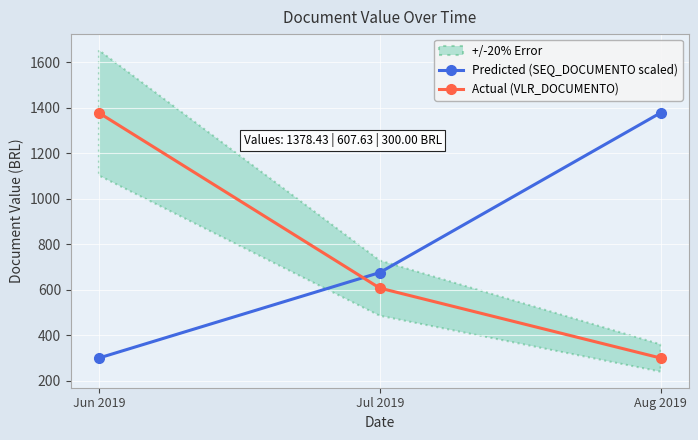

At Jul 2019, list the series in order from largest to smallest.

Predicted (SEQ_DOCUMENTO scaled), Actual (VLR_DOCUMENTO)